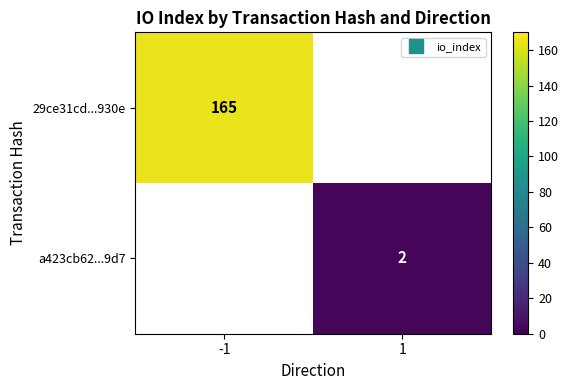

Rank the categories by 29ce31cd...930e value from highest to lowest.

-1, 1